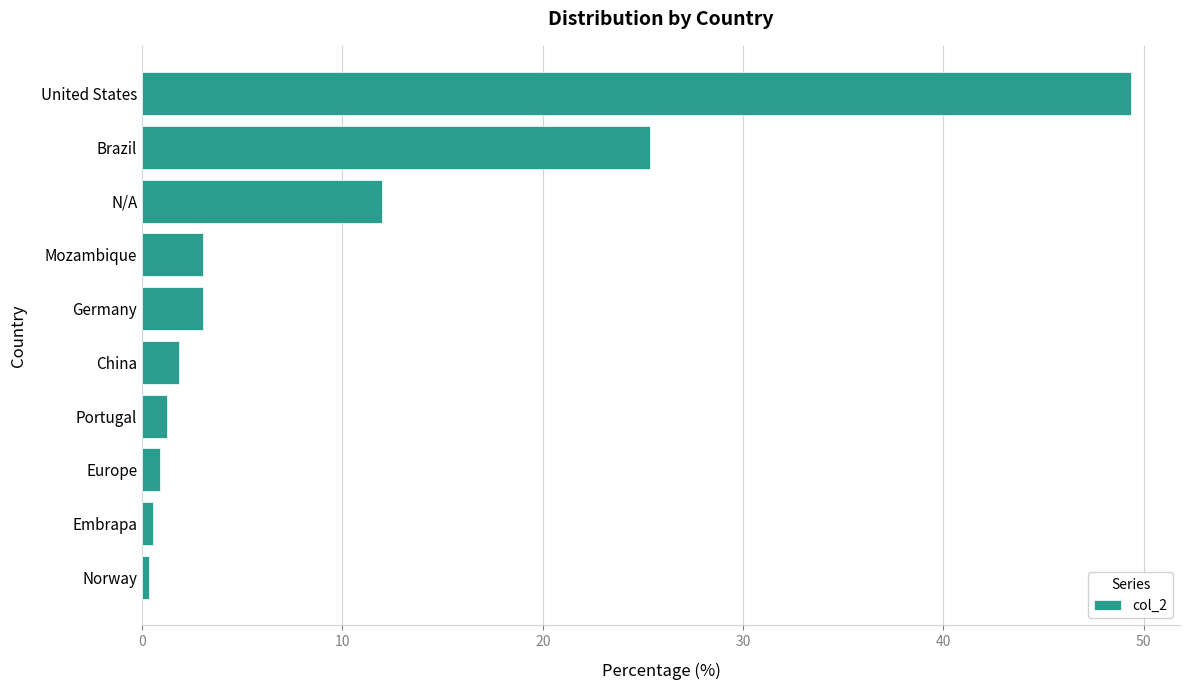

Does the chart contain stacked bars?

No